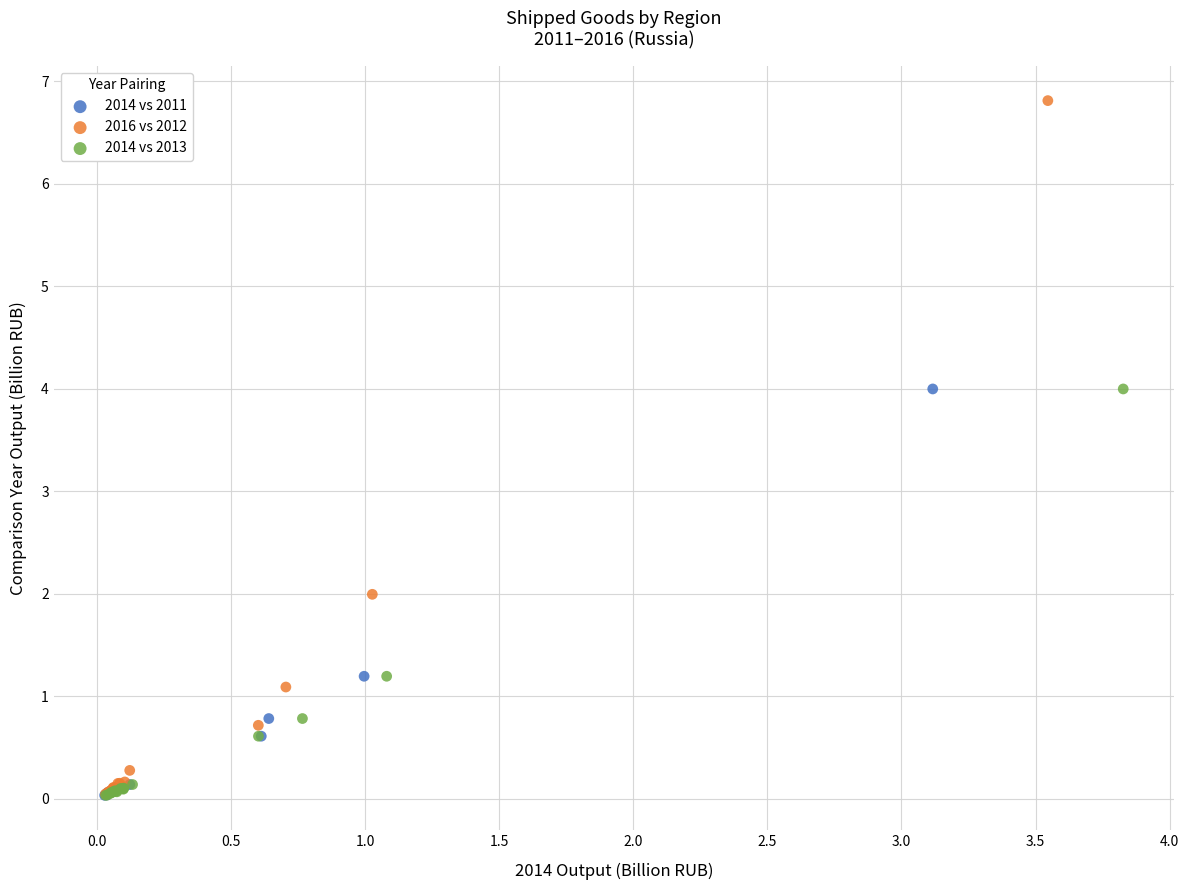

Which series reaches the maximum Y coordinate?

2016 vs 2012